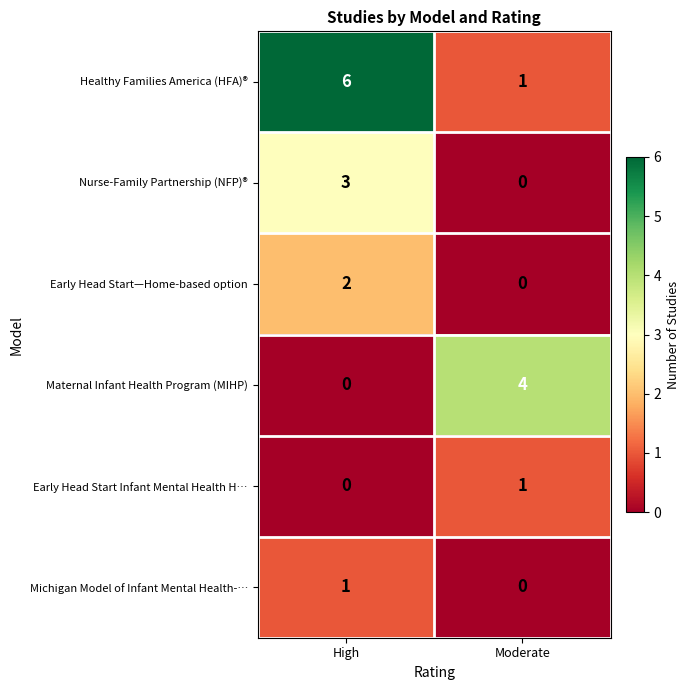

Reading right to left, transcribe all the data shown in this chart.

Healthy Families America (HFA)®: 1	6
Nurse-Family Partnership (NFP)®: 0	3
Early Head Start—Home-based option: 0	2
Maternal Infant Health Program (MIHP): 4	0
Early Head Start Infant Mental Health H…: 1	0
Michigan Model of Infant Mental Health-…: 0	1